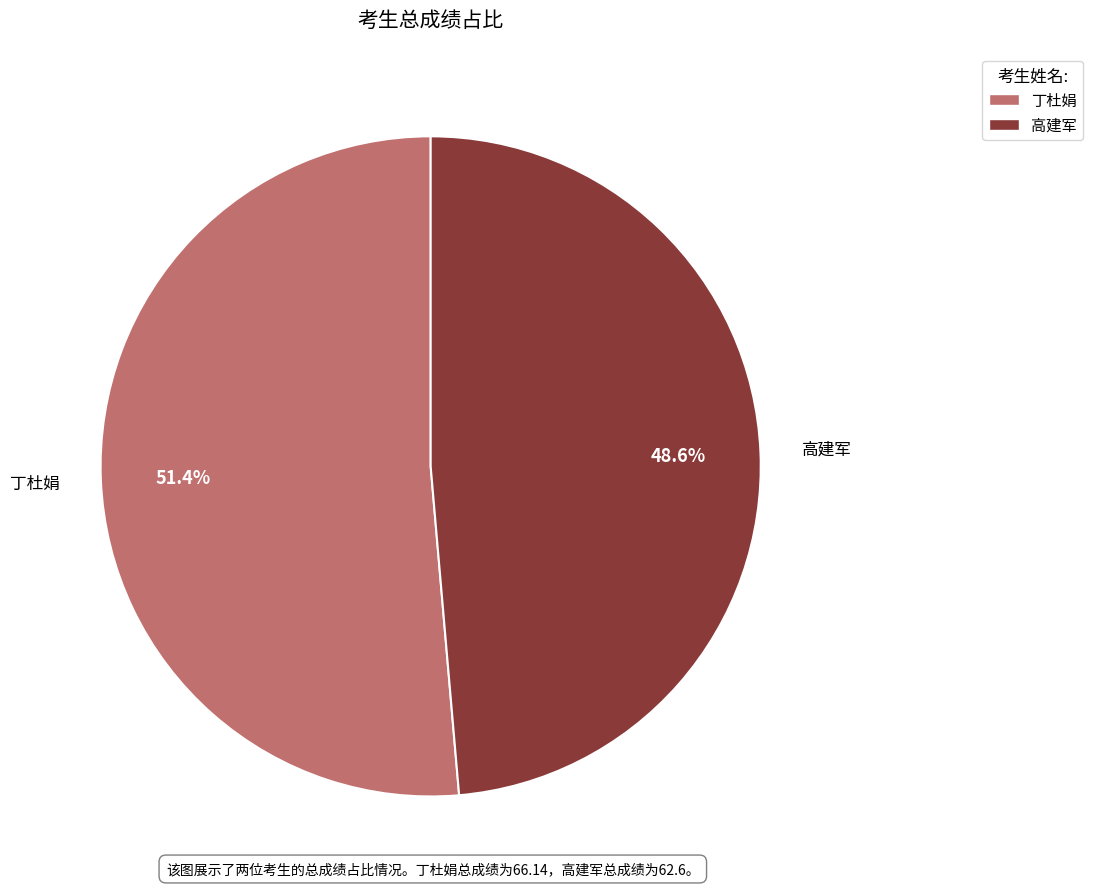

Which category accounts for the majority?

丁杜娟